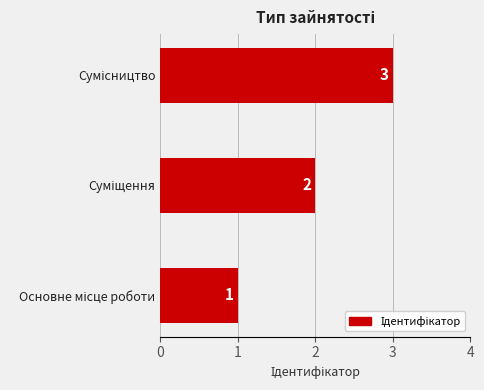

What is the greatest value displayed?

3